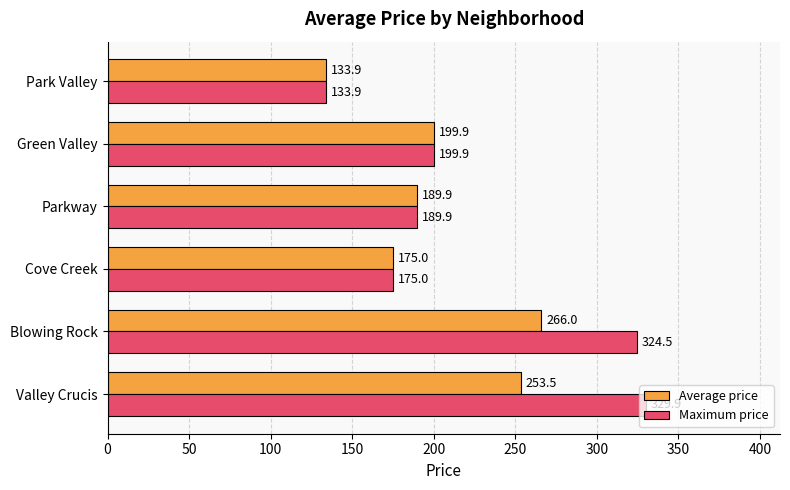

What is the sum of all Maximum price values?

1353.1